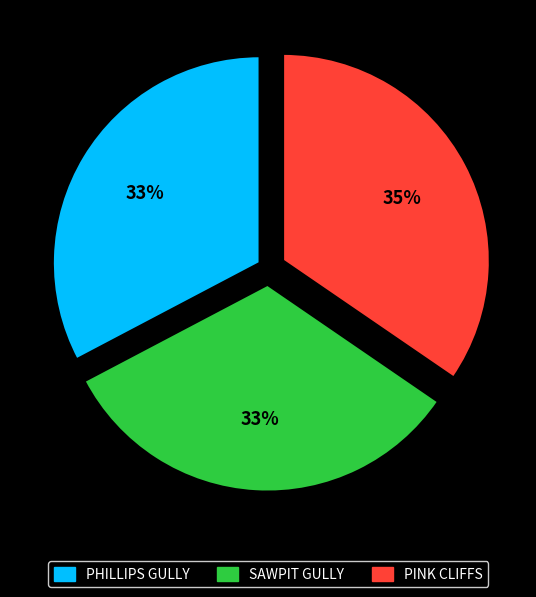

What percentage is the PHILLIPS GULLY slice, to the nearest percent?

33%